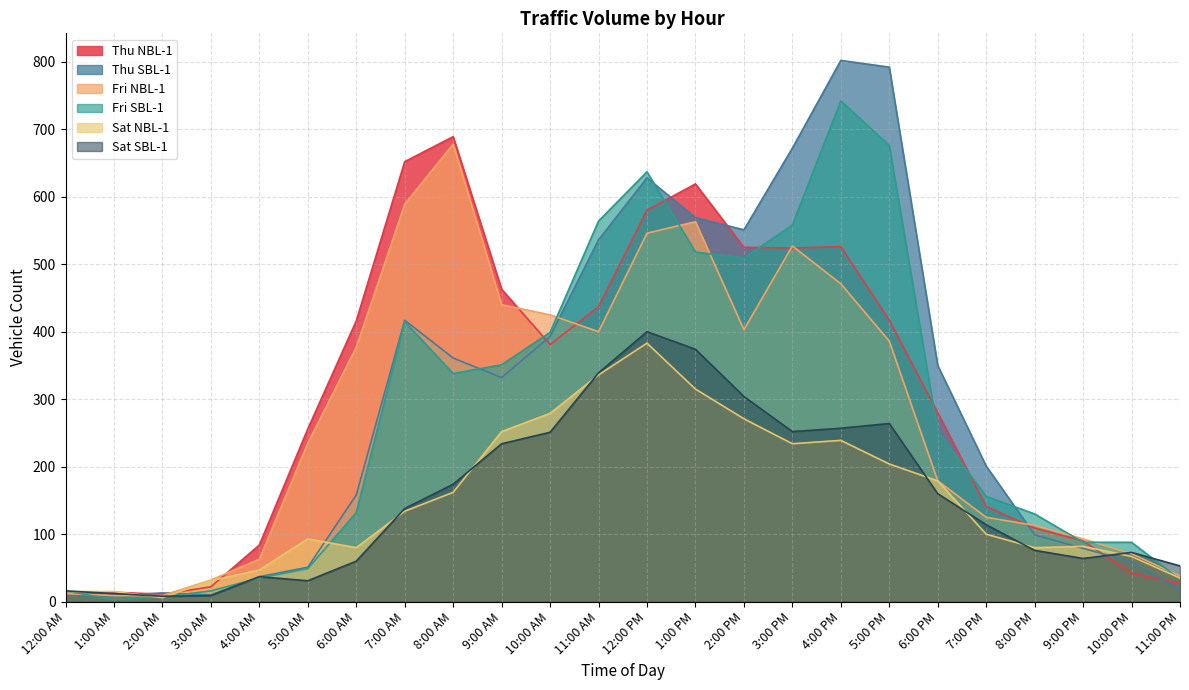

What are all the series names shown in the legend?

Thu NBL-1, Thu SBL-1, Fri NBL-1, Fri SBL-1, Sat NBL-1, Sat SBL-1